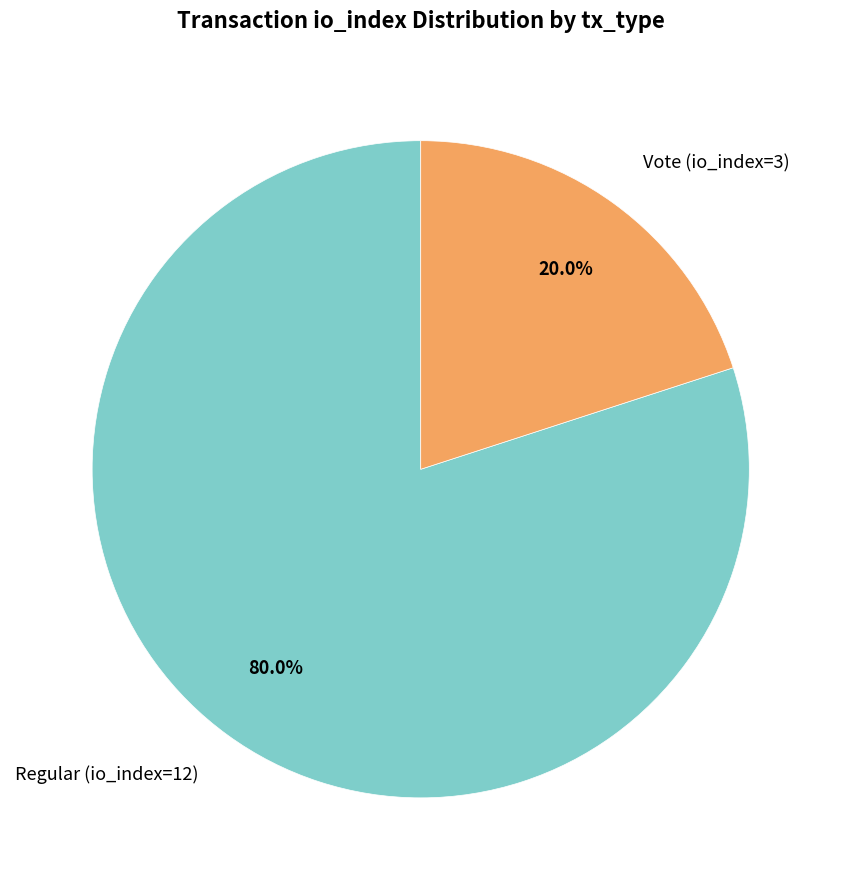

Rank the categories by value from highest to lowest.

Regular (io_index=12), Vote (io_index=3)